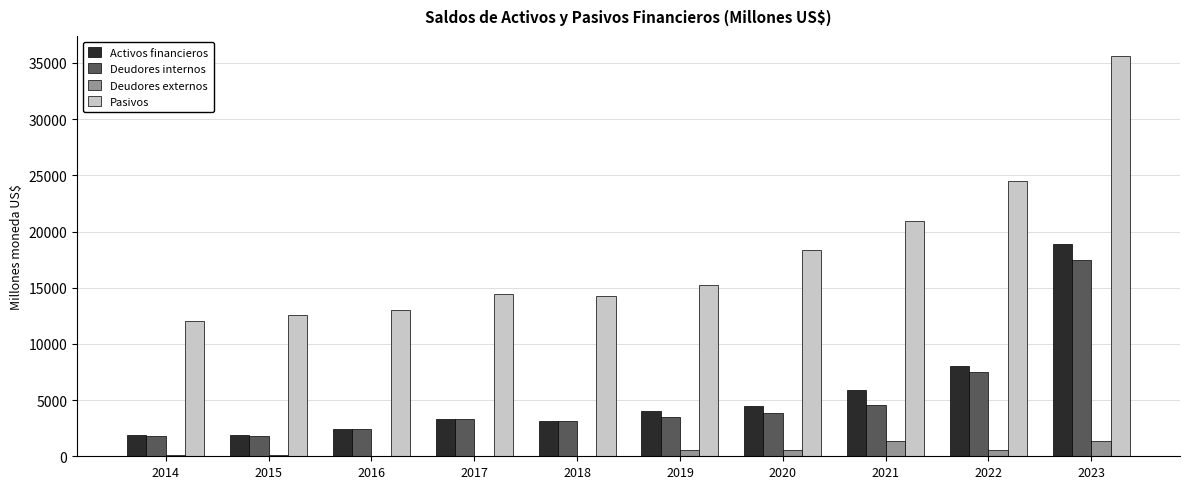

Which series changed the most between 2017 and 2023?

Pasivos